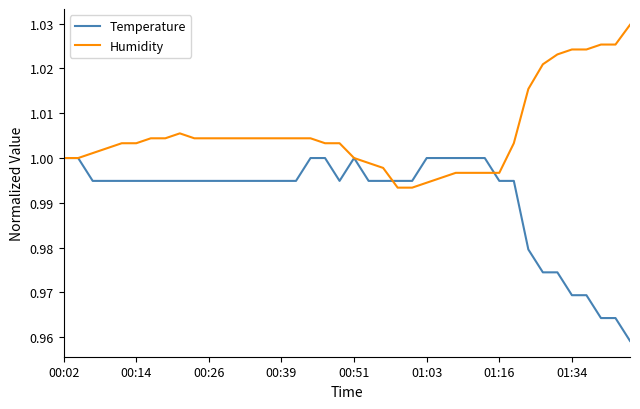

Rank the series by their average value, from lowest to highest.

Temperature, Humidity